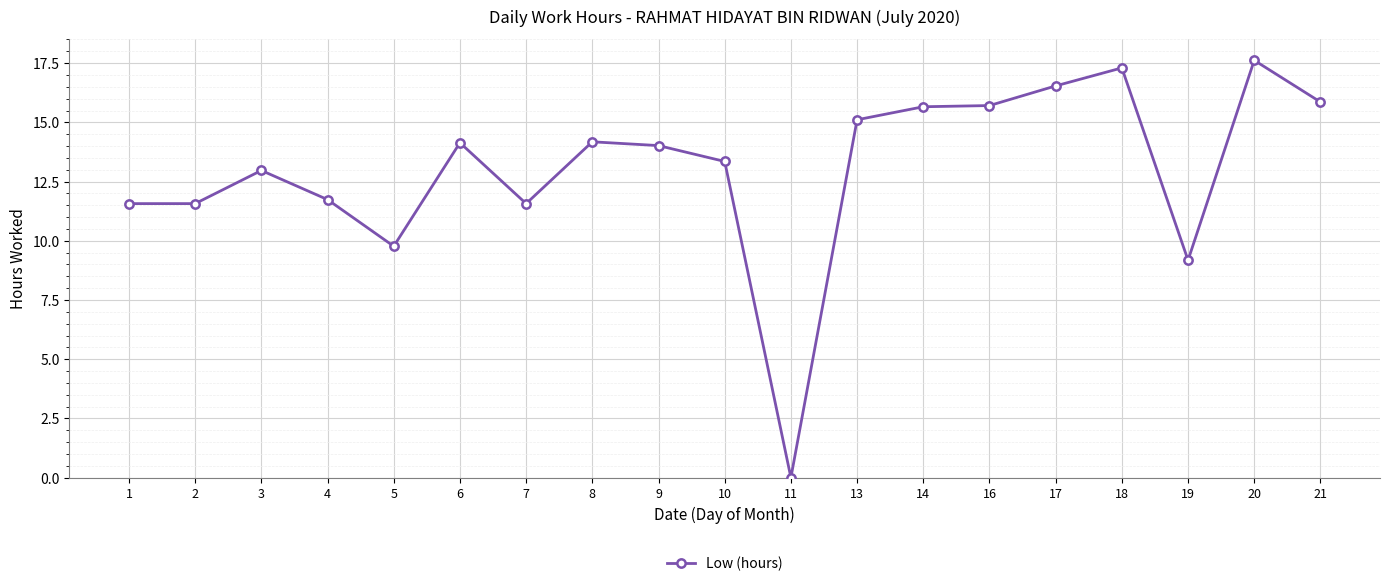

What is the average value?

13.0